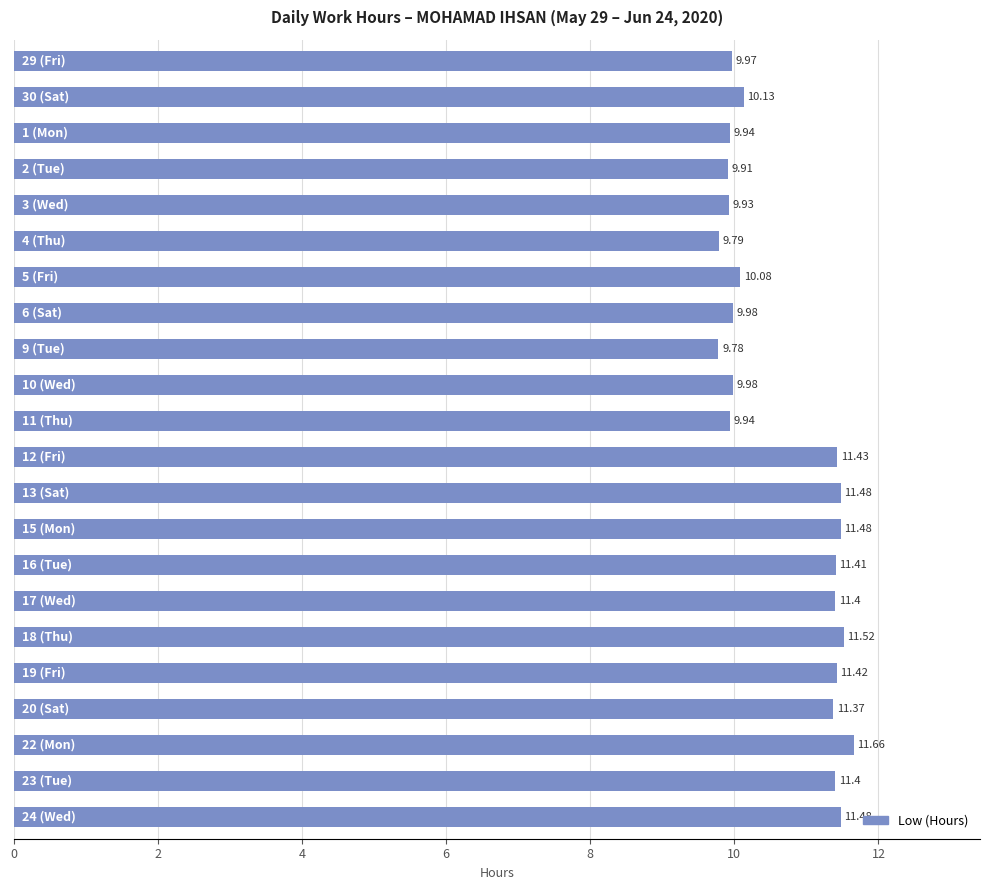

What is the average value?

10.7